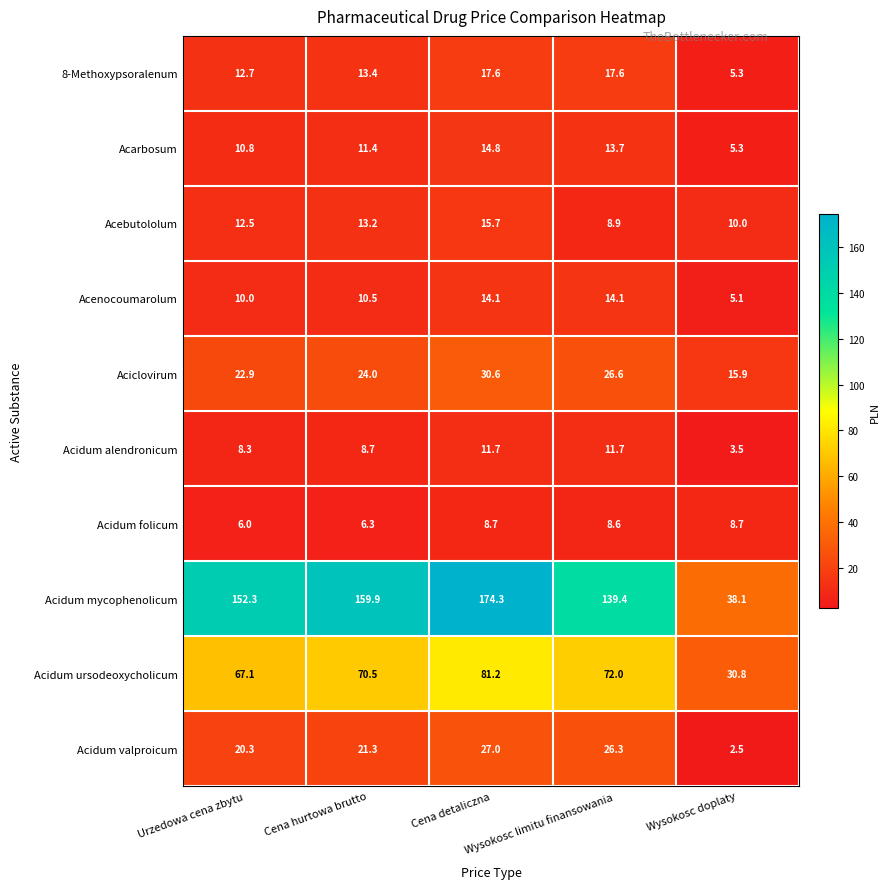

How many distinct data groups are displayed?

10